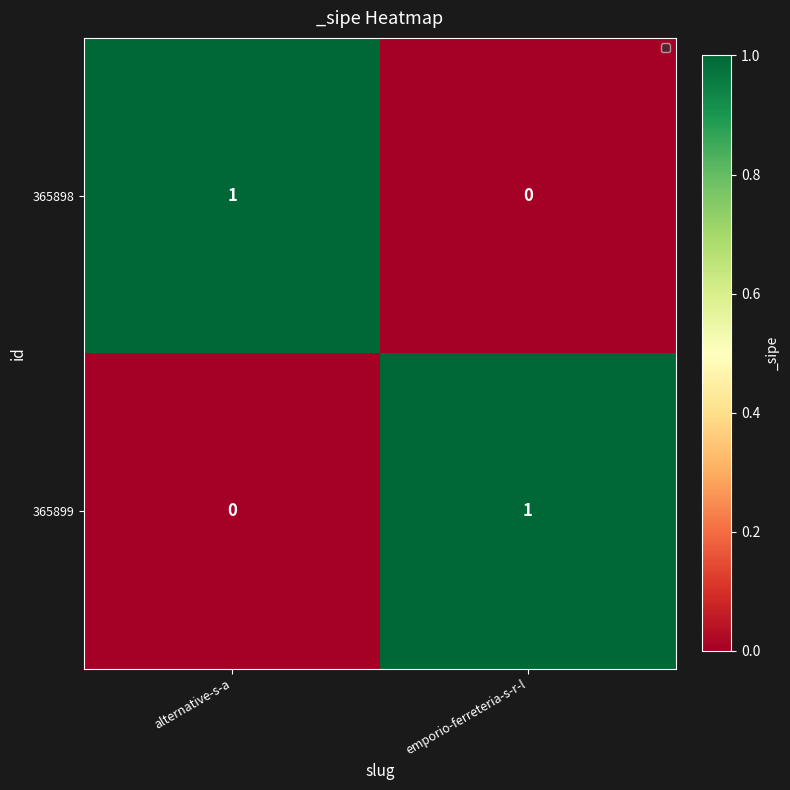

At alternative-s-a, list the series in order from smallest to largest.

365899, 365898